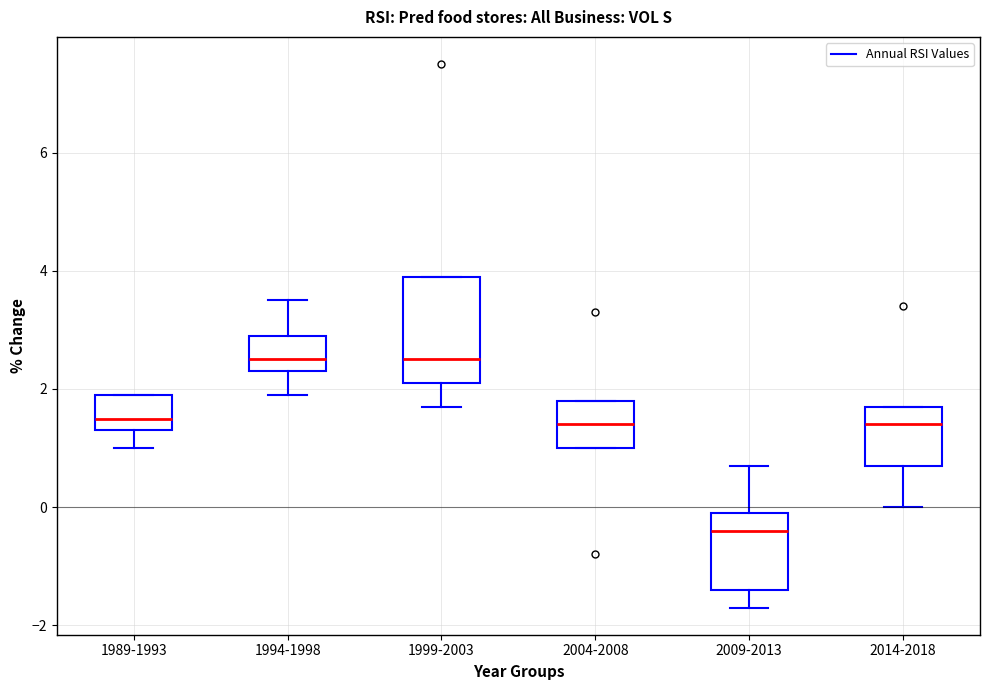

Reading left to right, read every box against the y-axis: the position of its median line, the range the box covers, and the ends of its whiskers. The values are not printed on the chart, so give them approximately, as read against the axis.

1989-1993: median 1.6, box 1.4 to 2.0, whiskers 1.0 to 2.0
1994-1998: median 2.6, box 2.4 to 3.0, whiskers 2.0 to 3.6
1999-2003: median 2.6, box 2.2 to 4.0, whiskers 1.8 to 4.0
2004-2008: median 1.4, box 1.0 to 1.8, whiskers 1.0 to 1.8
2009-2013: median -0.4, box -1.4 to 0.0, whiskers -1.6 to 0.8
2014-2018: median 1.4, box 0.8 to 1.8, whiskers 0.0 to 1.8